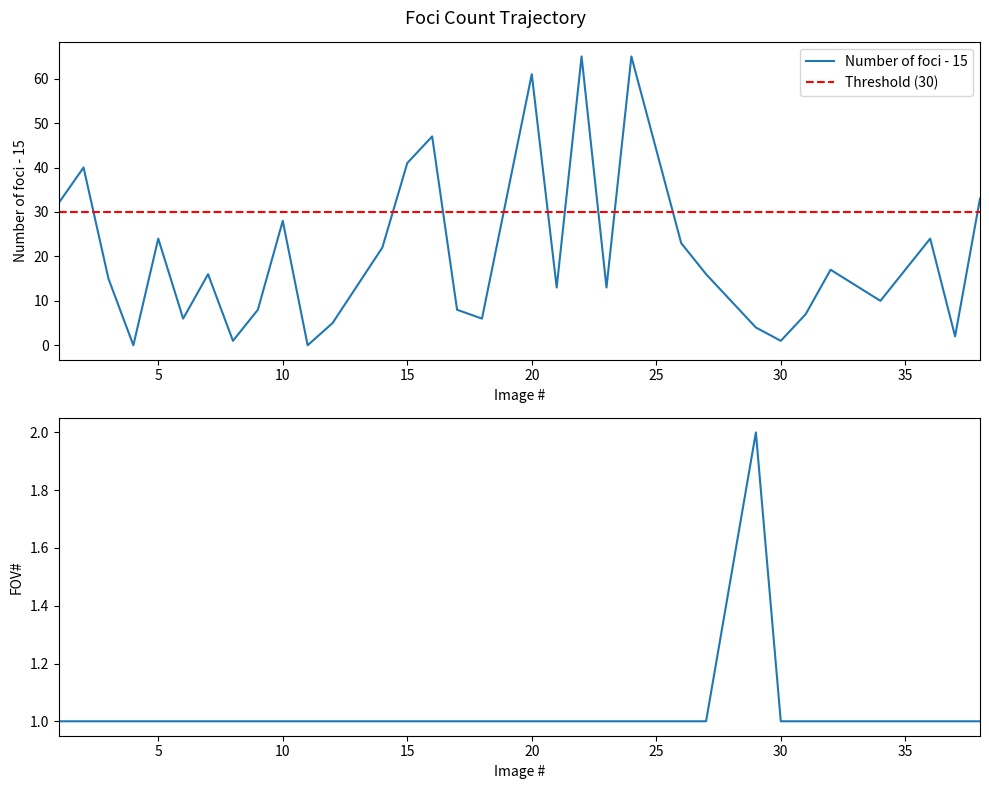

Read the FOV# value at 32.

1